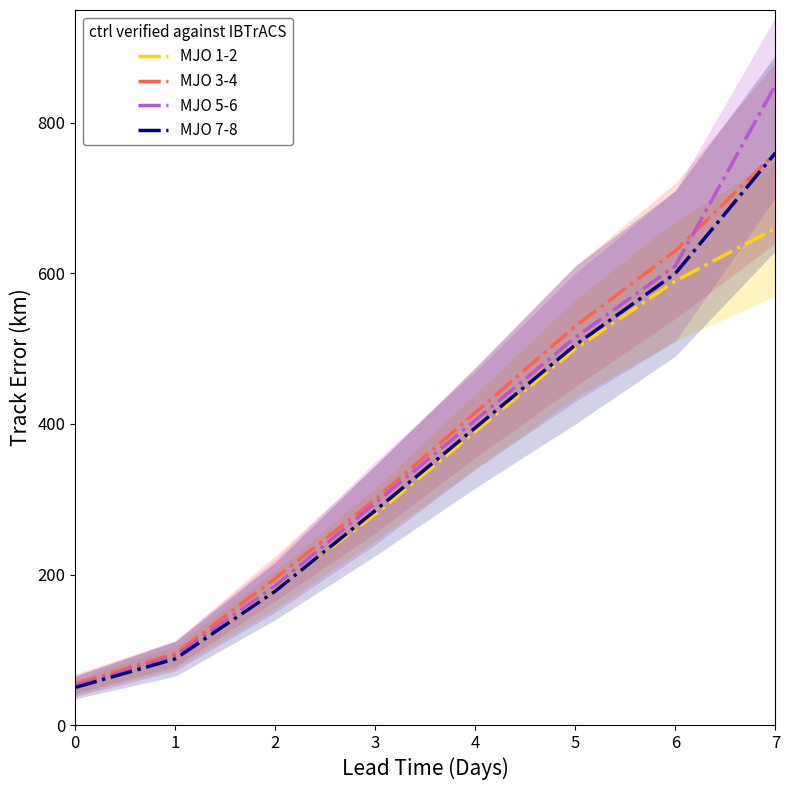

Reading right to left, extract all data points from this chart.

MJO 1-2: 660	590	500	390	280	180	90	50
MJO 3-4: 760	630	530	415	300	195	95	55
MJO 5-6: 850	610	515	405	295	185	92	52
MJO 7-8: 760	600	505	395	285	178	88	50